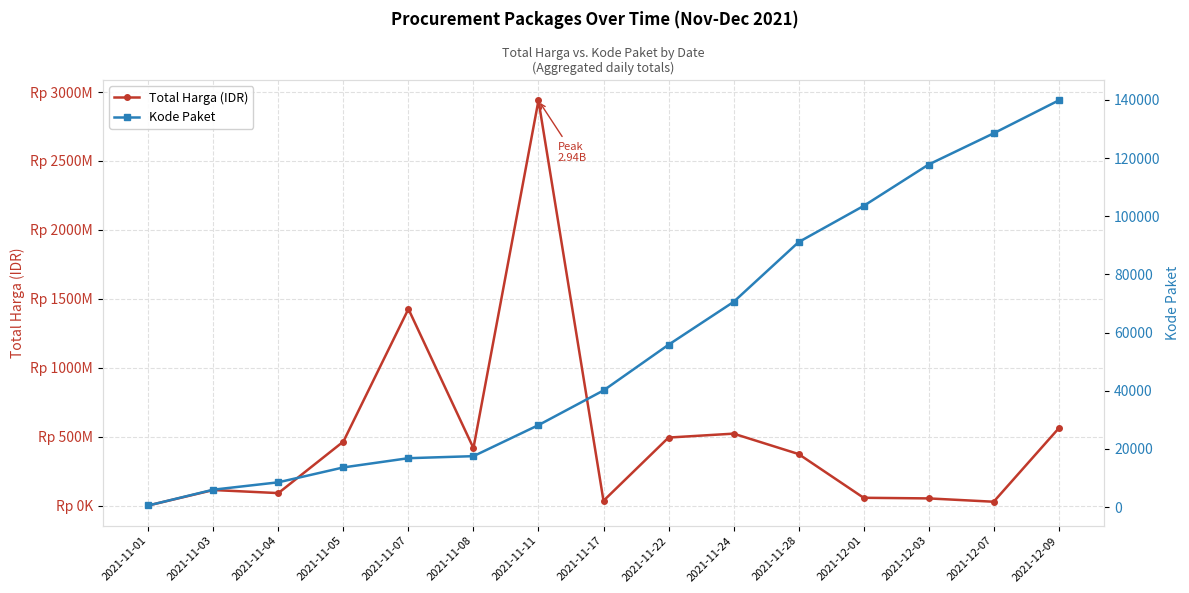

True or false: Kode Paket and Total Harga (IDR) cross at least once.

False